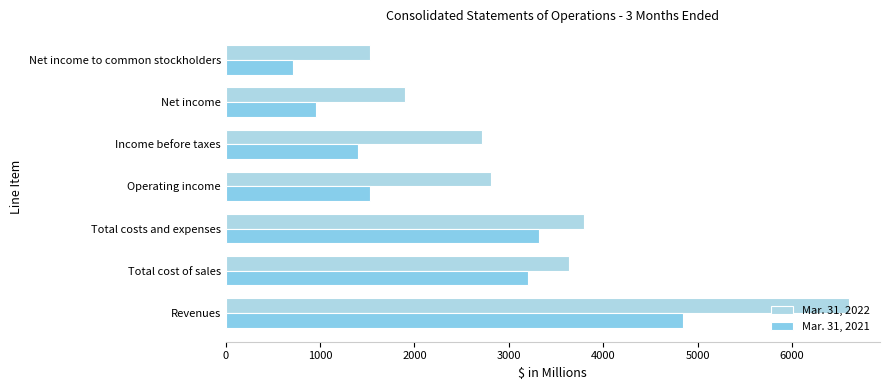

Which series has the largest total across all categories?

Mar. 31, 2022